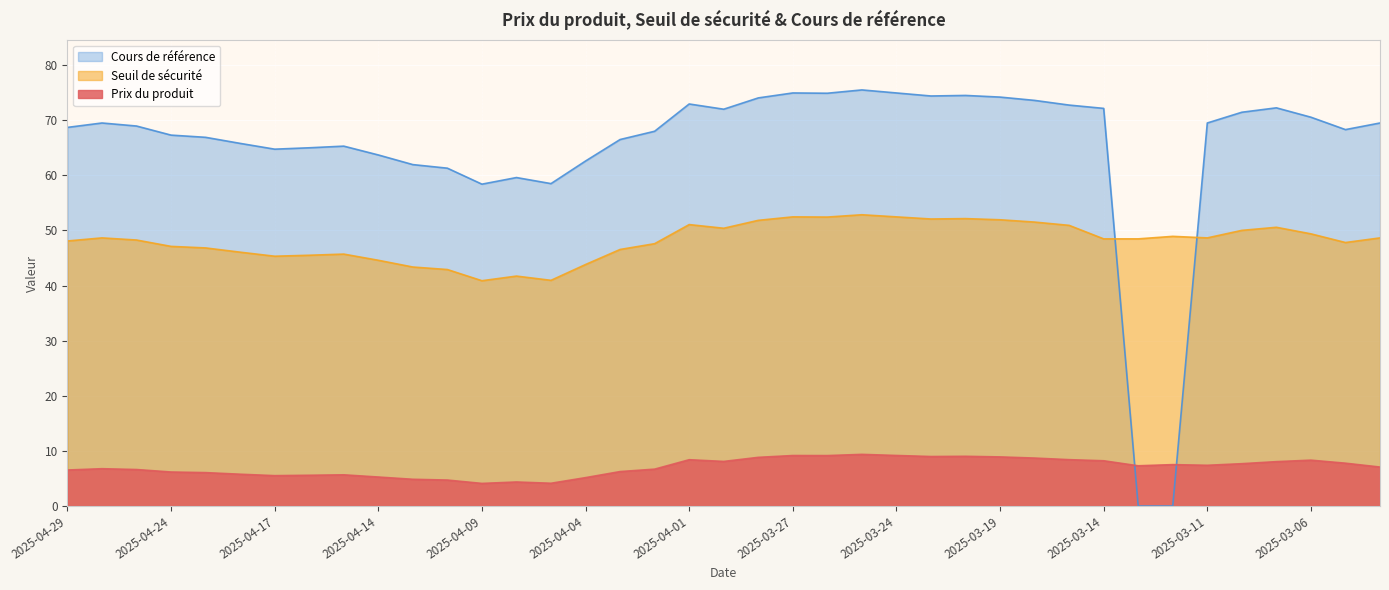

What is the sum of the Seuil de sécurité values at 2025-04-24 and 2025-03-25?

100.0